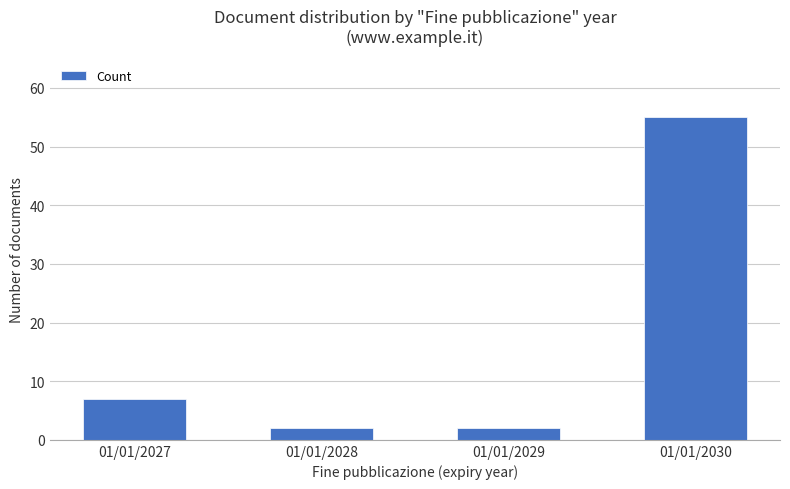

Approximately how many times larger is the value at 01/01/2029 compared to 01/01/2028?

1.0